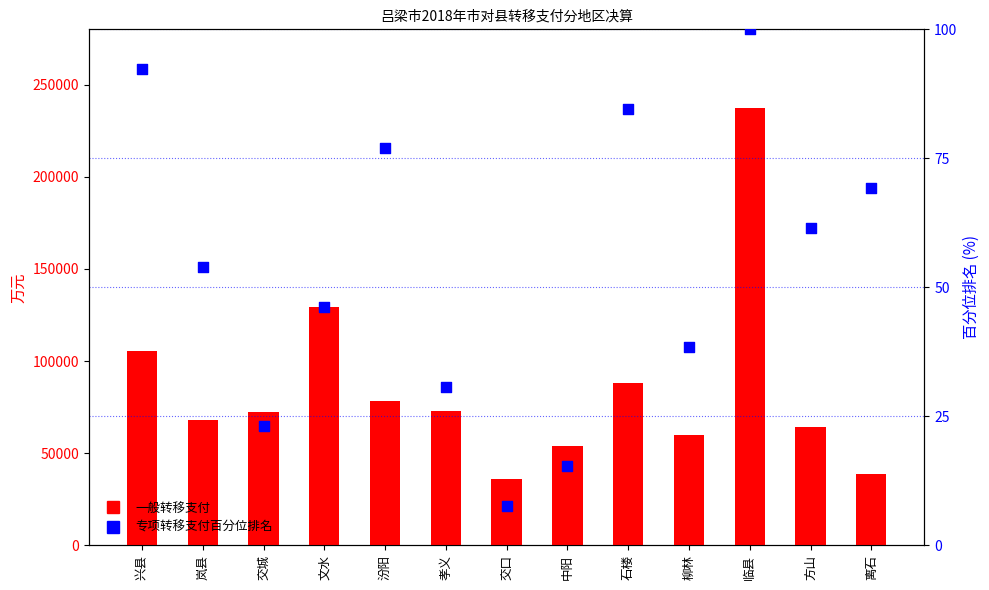

At how many categories does at least one series exceed 130061?

1